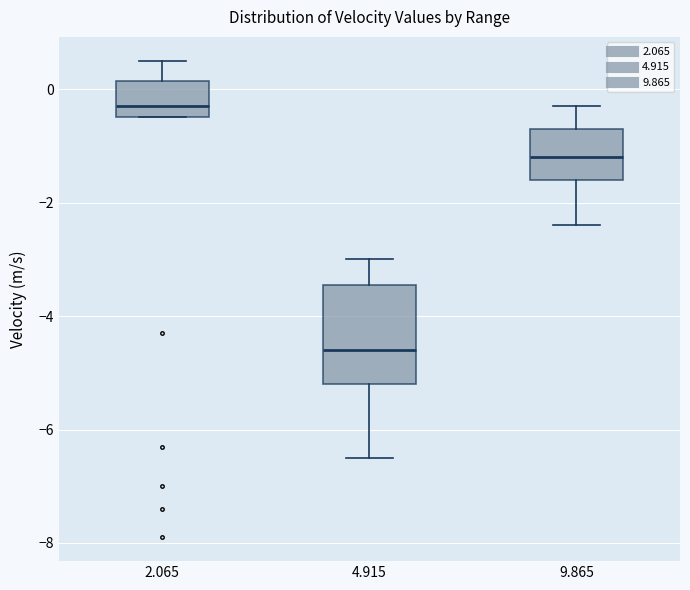

Where is the lower edge of the box at x = 4.915 on the y-axis? The values are not printed on the chart, so give them approximately, as read against the axis.

-5.2